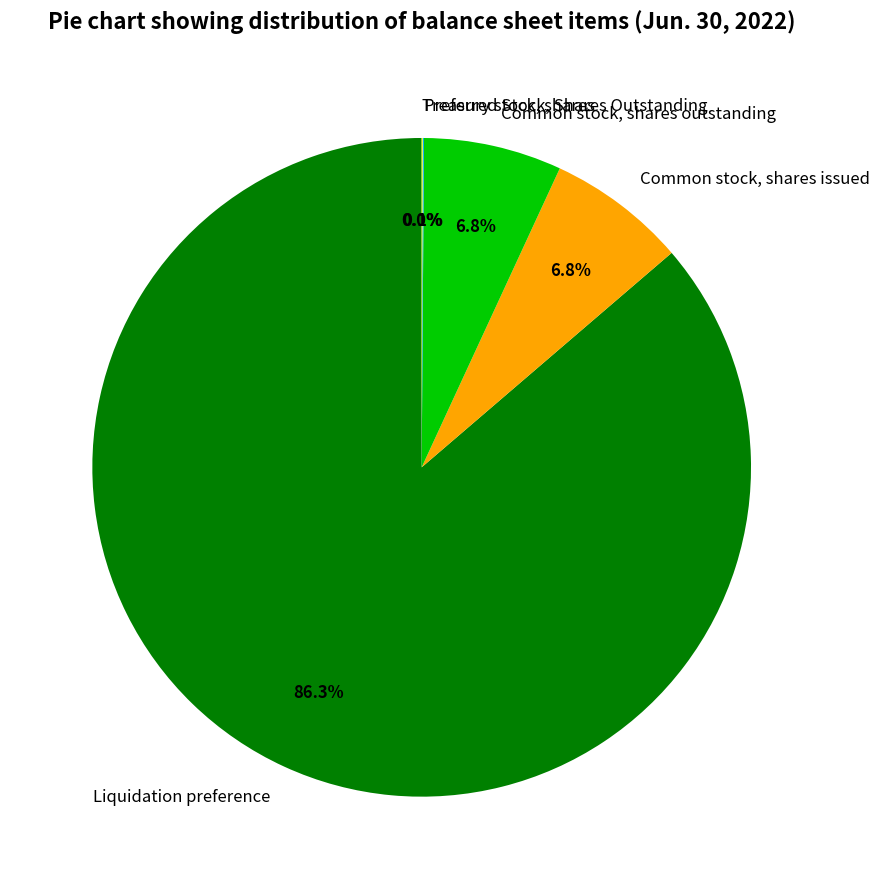

What percentage is NOT represented by Liquidation preference?

13.7%